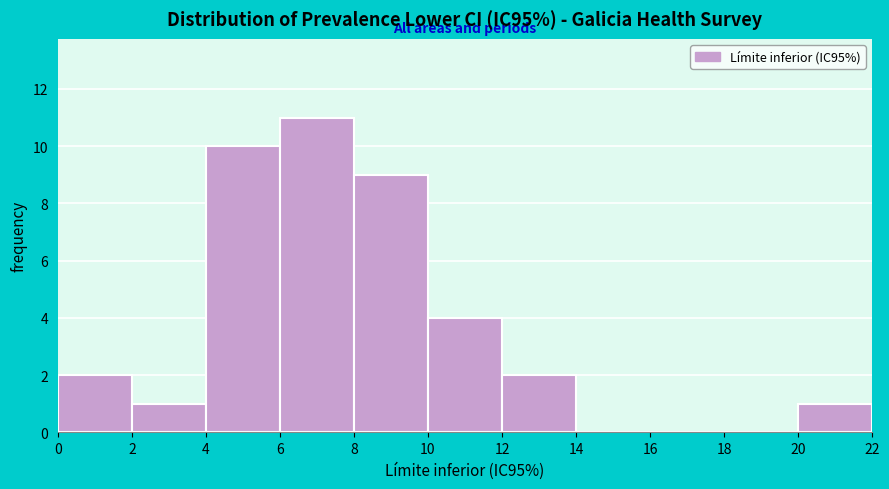

What is the height of the bar covering 6 to 8 on the x-axis? The values are not printed on the chart, so give them approximately, as read against the axis.

11